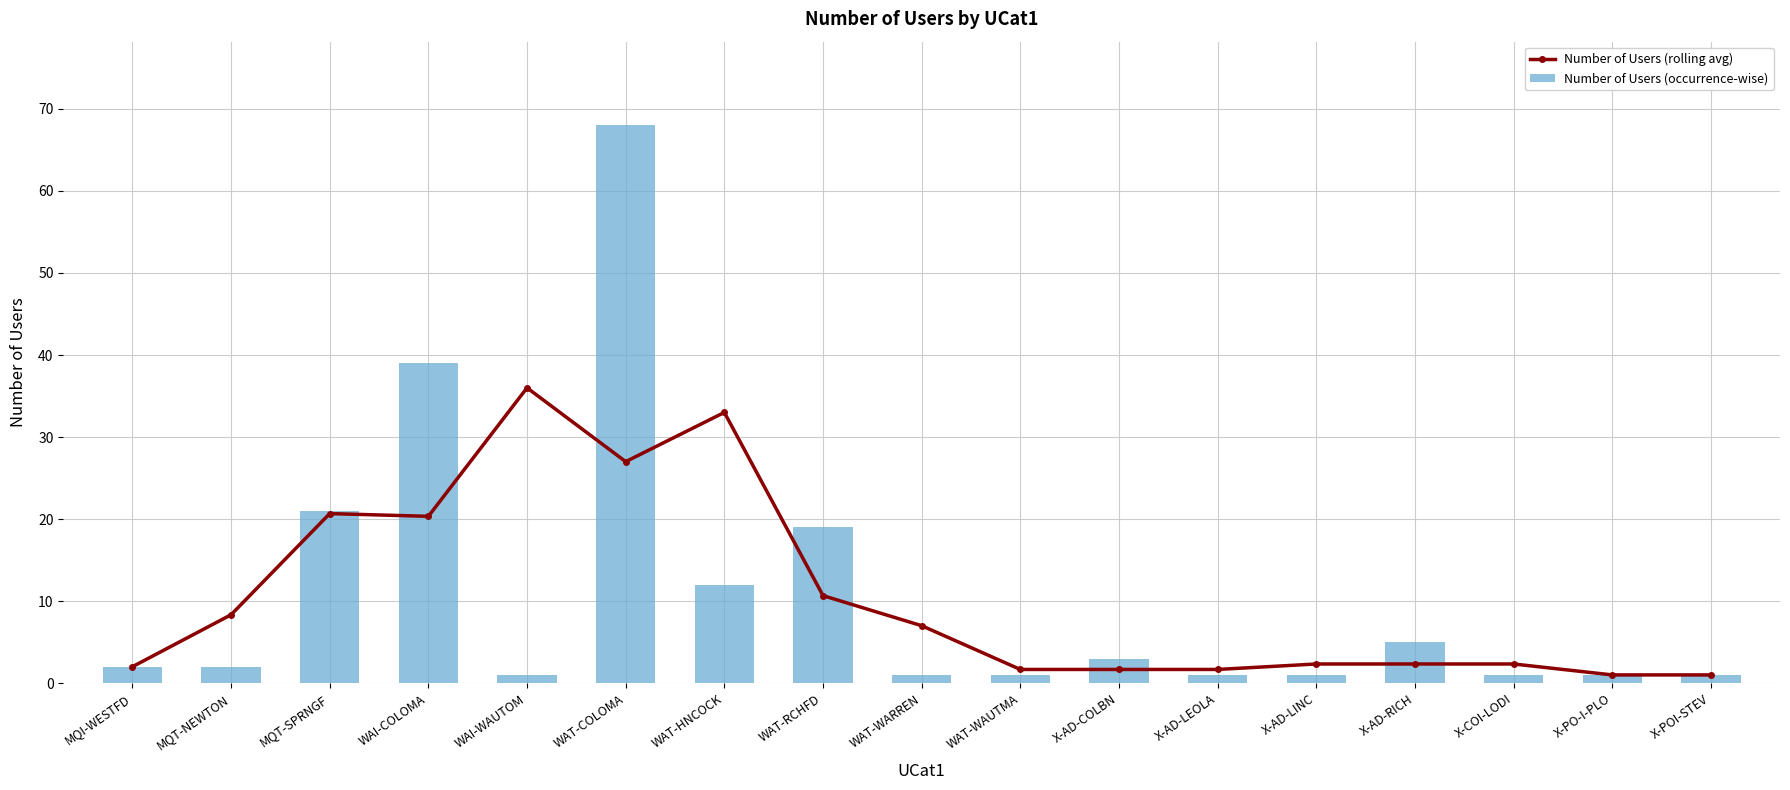

What is the difference between the maximum and minimum values in the Number of Users (rolling avg) series?

35.0